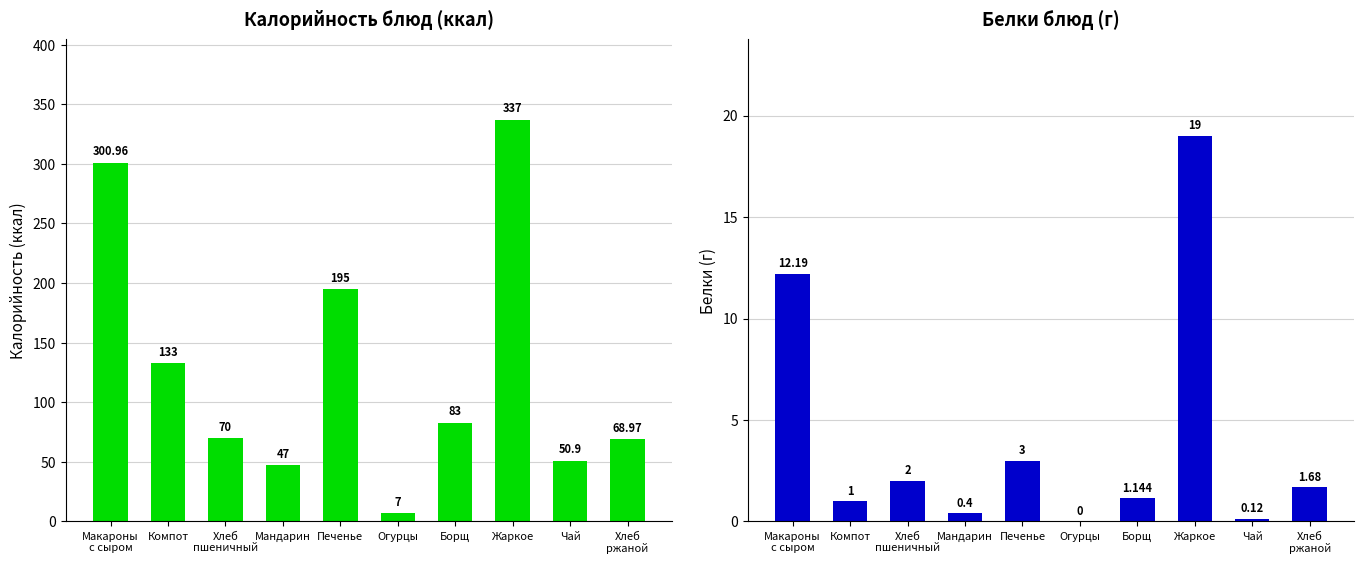

What is the difference between the maximum and minimum values in the Белки series?

19.0